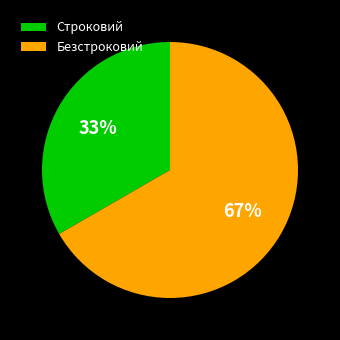

Which slice is the smallest?

Строковий